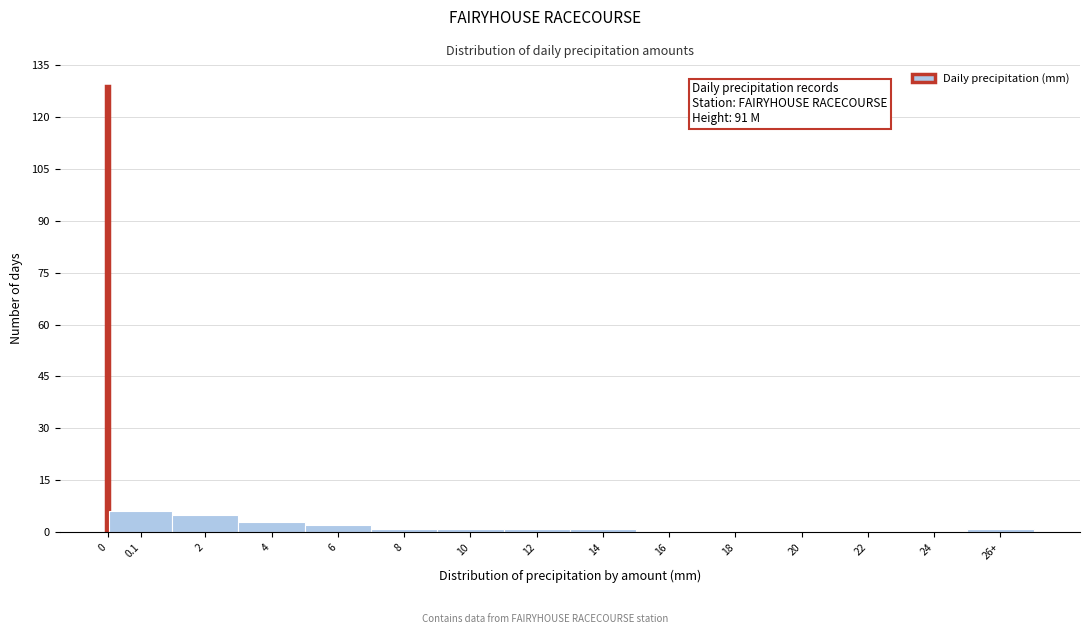

Reading left to right, transcribe all the data shown in this chart.

0=129	0.1=6	2=5	4=3	6=2	8=1	10=1	12=1	14=1	16=0	18=0	20=0	22=0	24=0	26+=1